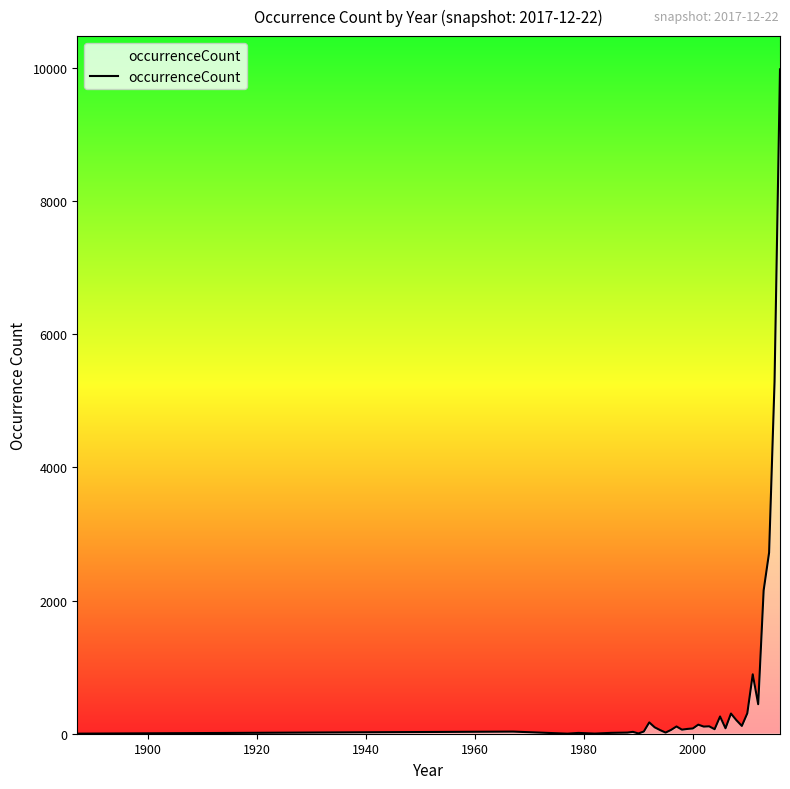

What is the greatest value displayed?

9979